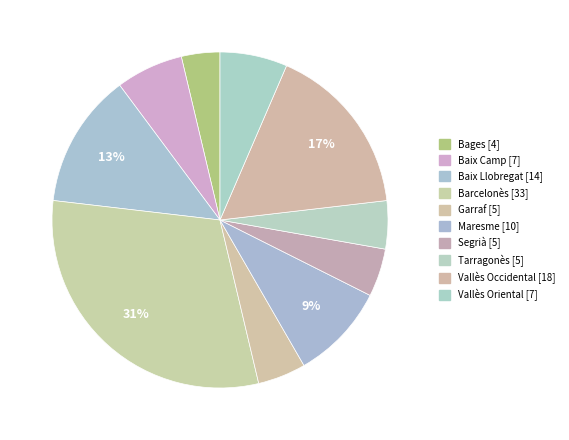

How much of the chart is everything except Baix Llobregat?

87.0%